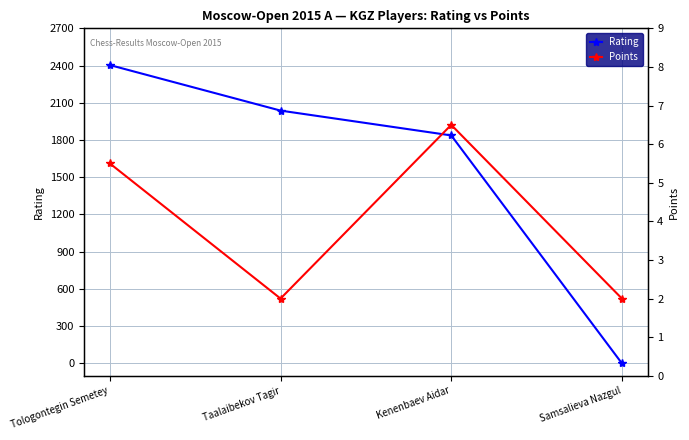

What are all the series names shown in the legend?

Rating, Points